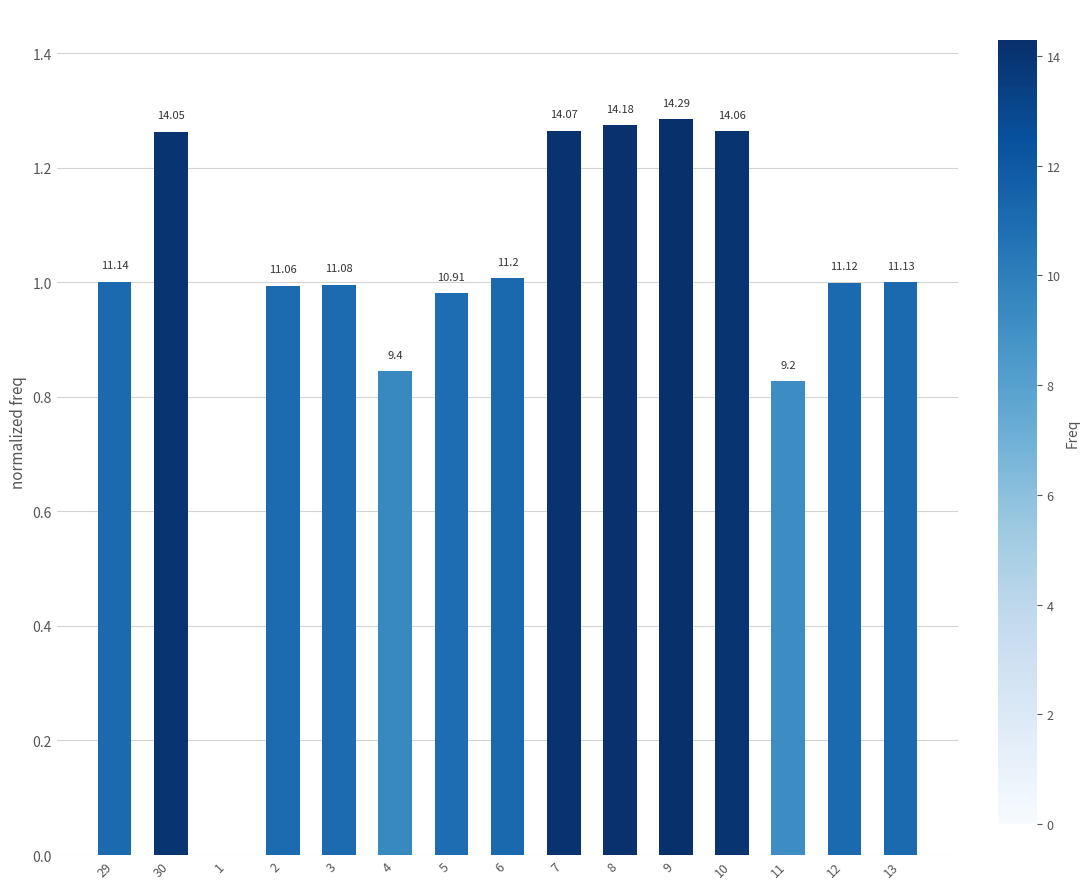

What value does the data have at 29?

1.0